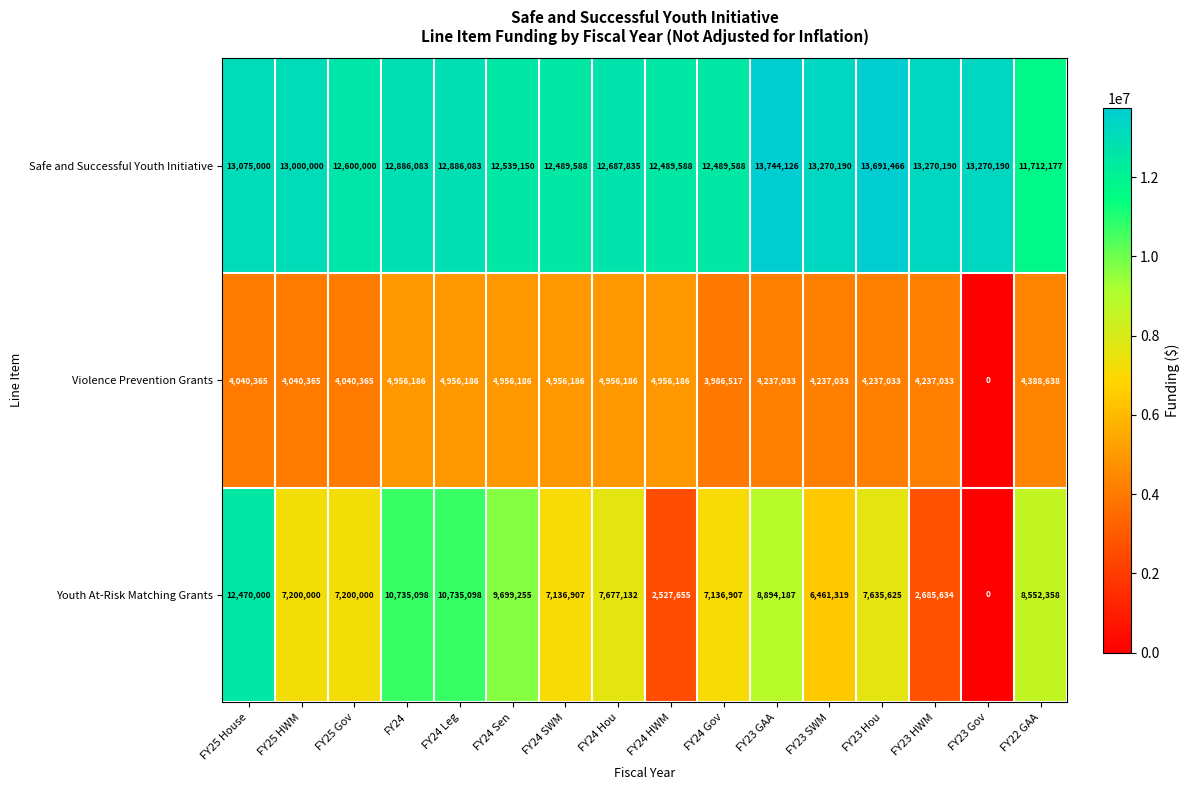

Which series has the largest total across all categories?

Safe and Successful Youth Initiative